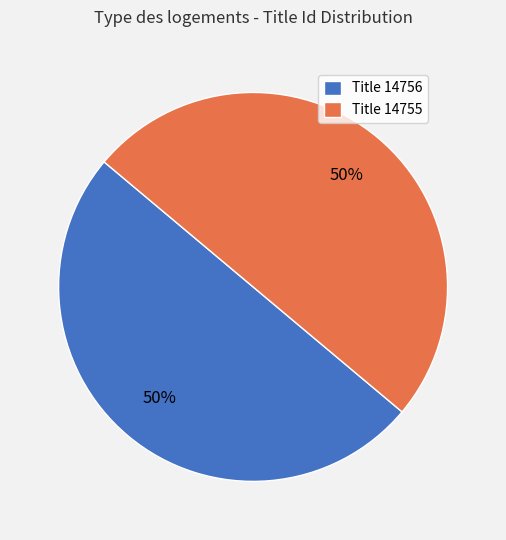

Approximately how many times larger is the value at Title 14756 compared to Title 14755?

1.0